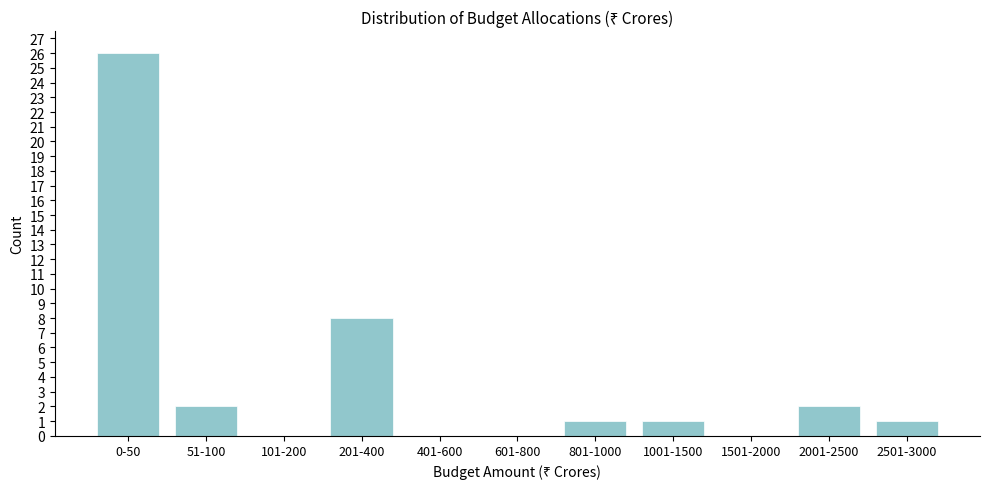

Reading right to left, extract all data points from this chart.

2501-3000=1	2001-2500=2	1501-2000=0	1001-1500=1	801-1000=1	601-800=0	401-600=0	201-400=8	101-200=0	51-100=2	0-50=26